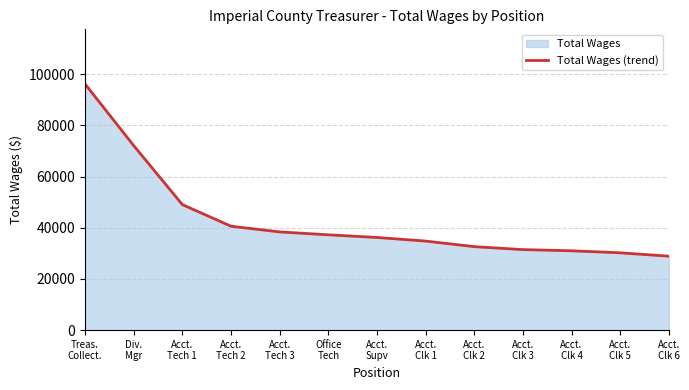

At which category does the chart reach its minimum across all series?

Acct.
Clk 6